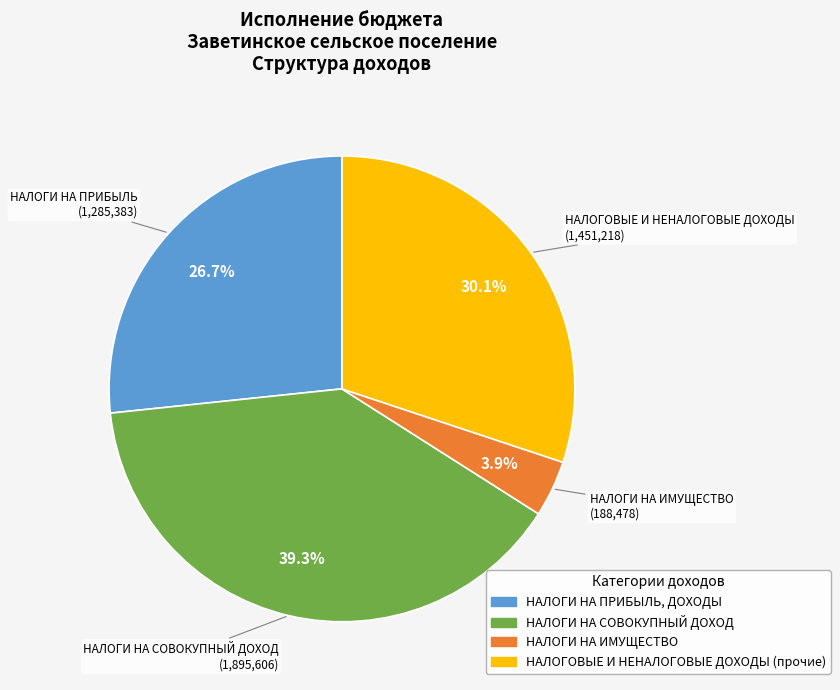

Which category has the smallest portion of the pie?

НАЛОГИ НА ИМУЩЕСТВО